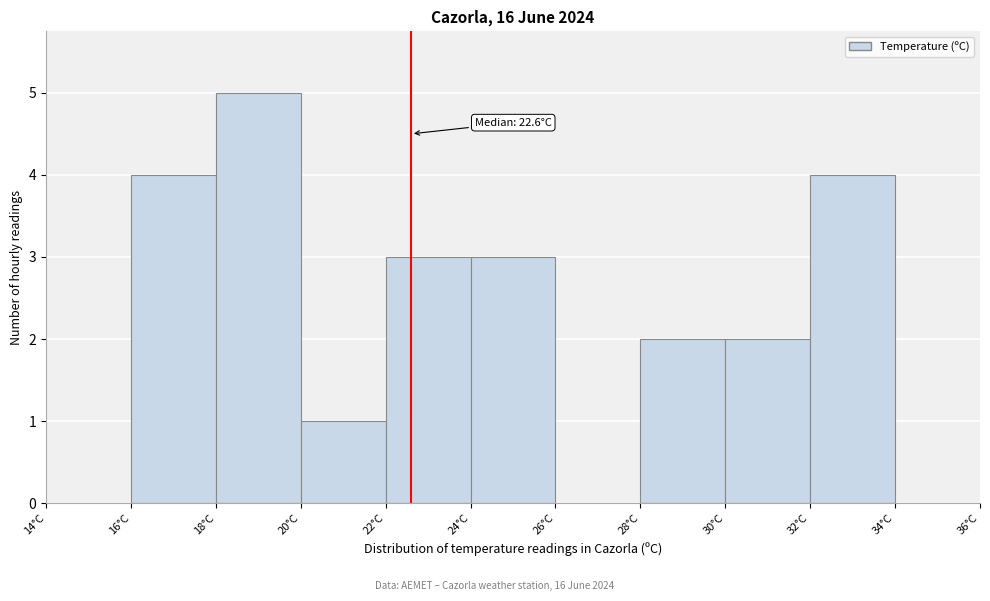

Which range on the x-axis has the tallest bar?

18 to 20